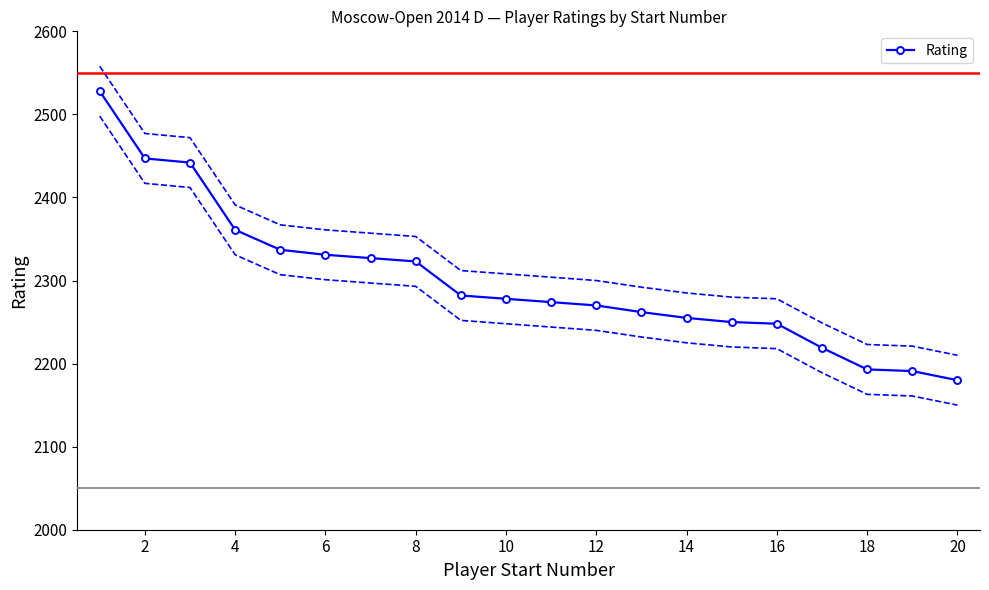

How many values are below 2278?

10